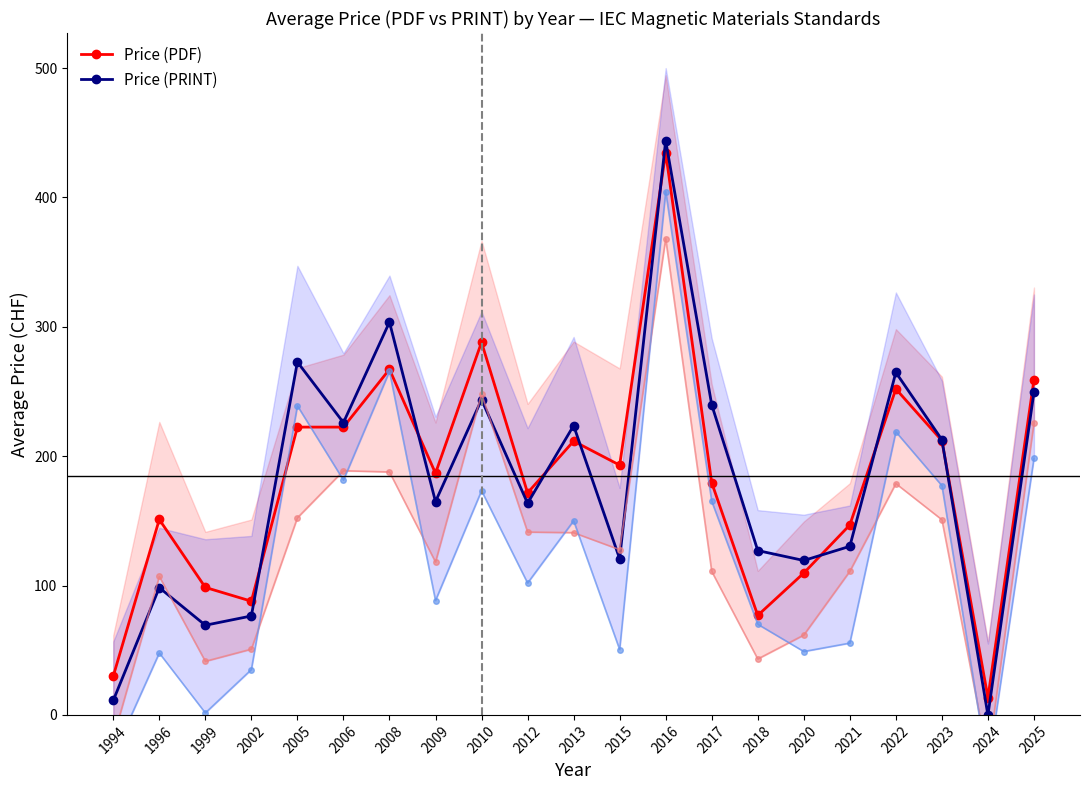

Which series ends up on top after the final intersection of Price (PDF) and Price (PRINT)?

Price (PDF)